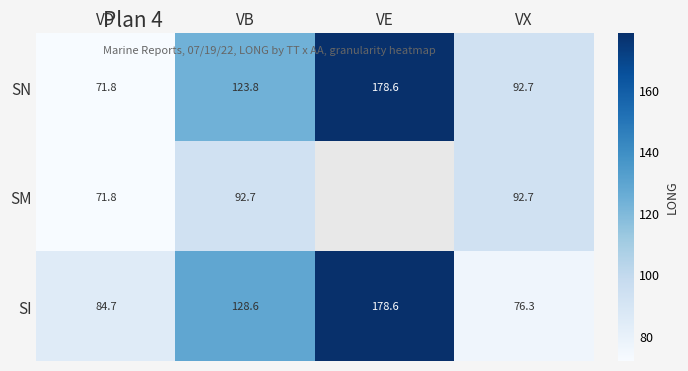

Where does the SN series first go above 123?

VB